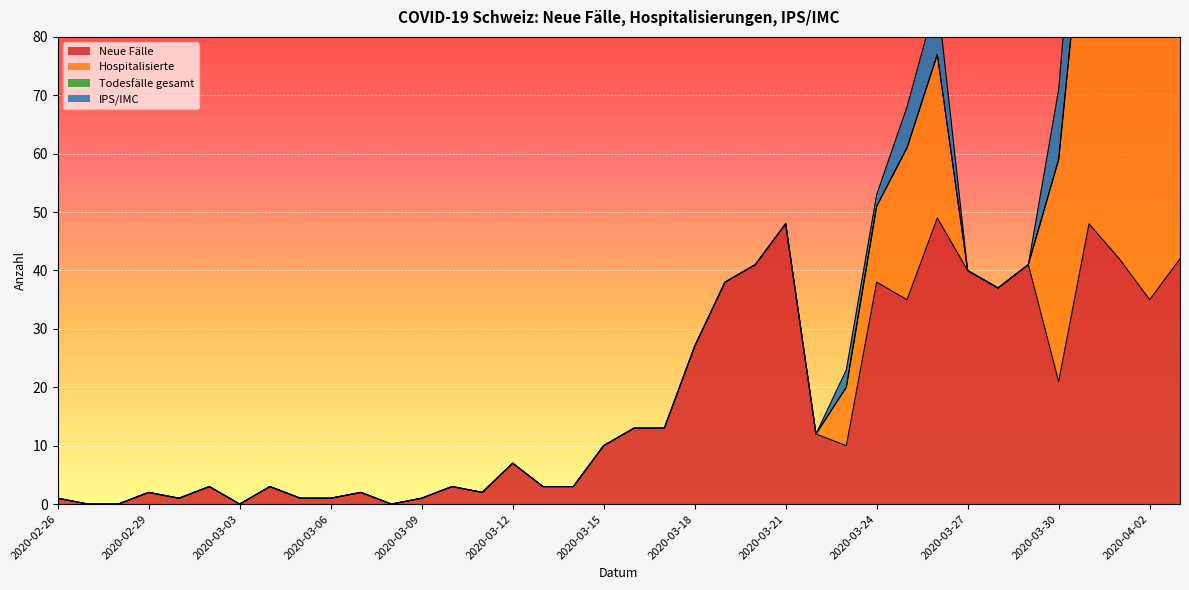

Reading left to right, list all the values displayed in this chart.

Neue Fälle: 1	0	0	2	1	3	0	3	1	1	2	0	1	3	2	7	3	3	10	13	13	27	38	41	48	12	10	38	35	49	40	37	41	21	48	42	35	42
Hospitalisierte: 0	0	0	0	0	0	0	0	0	0	0	0	0	0	0	0	0	0	0	0	0	0	0	0	0	0	10	13	26	28	0	0	0	38	63	67	69	73
Todesfälle gesamt: 0	0	0	0	0	0	0	0	0	0	0	0	0	0	0	0	0	0	0	0	0	0	0	0	0	0	0	0	0	0	0	0	0	0	0	0	0	0
IPS/IMC: 0	0	0	0	0	0	0	0	0	0	0	0	0	0	0	0	0	0	0	0	0	0	0	0	0	0	3	2	7	10	0	0	0	12	22	27	27	27